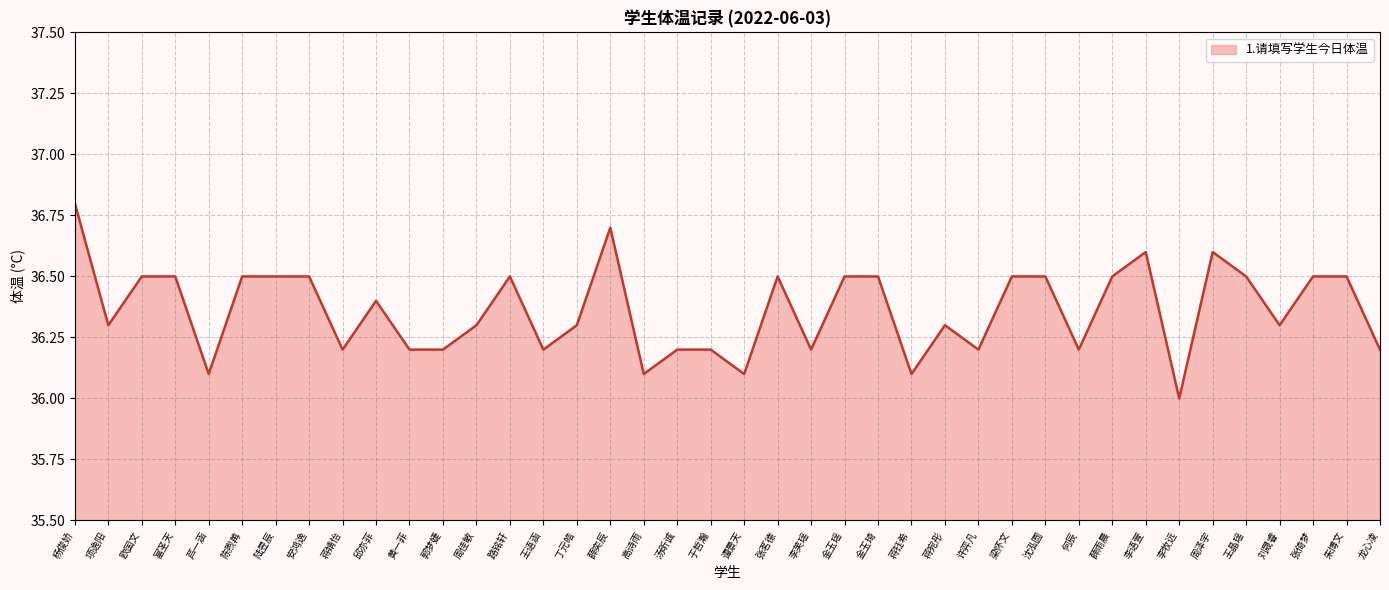

The chart shows a value of 36.3 at 丁元皓. True or false?

True